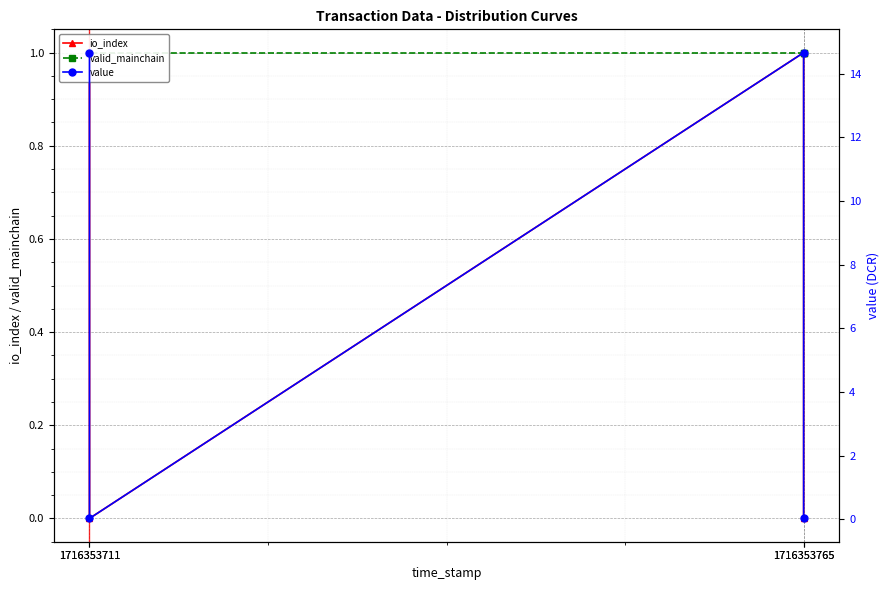

At how many categories does at least one series exceed 2?

2